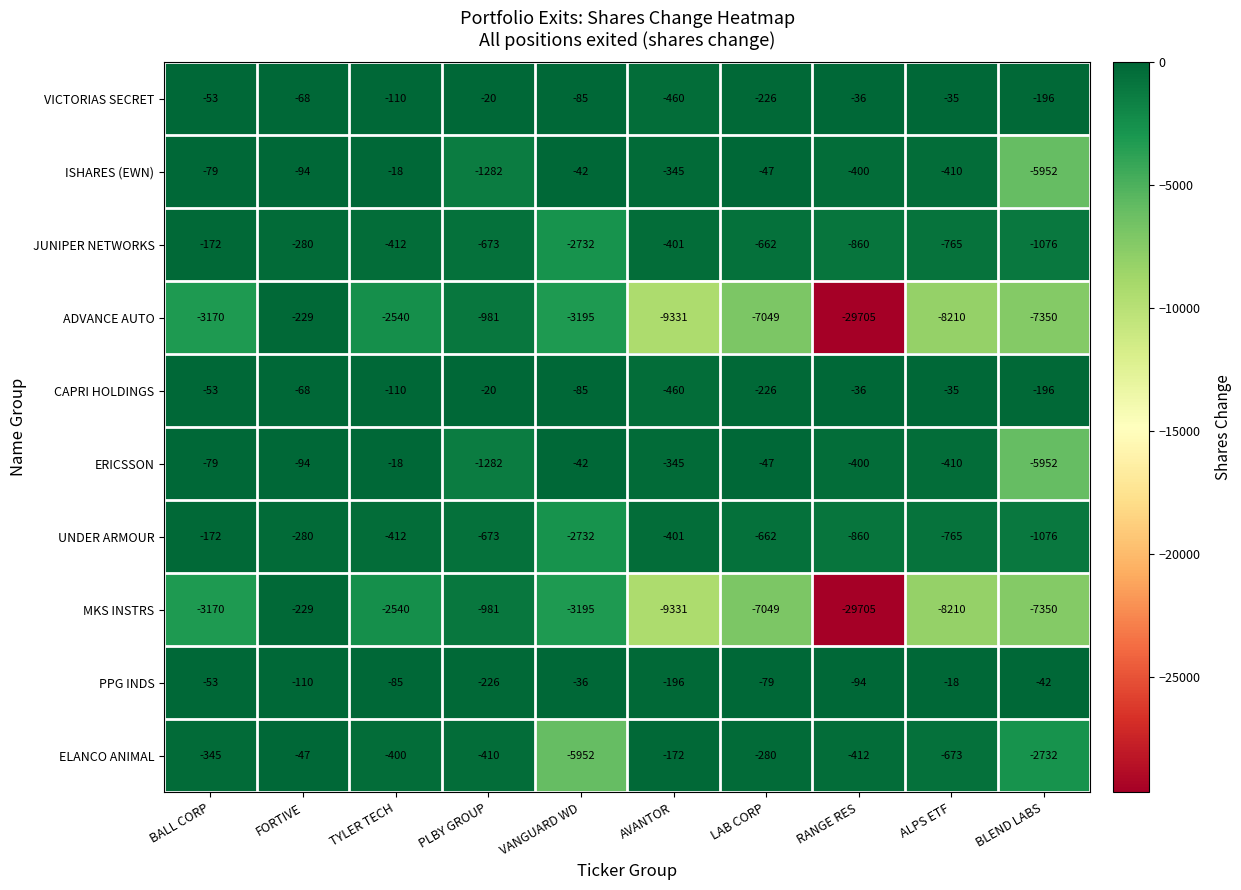

The ELANCO ANIMAL series shows -47 at FORTIVE. True or false?

True